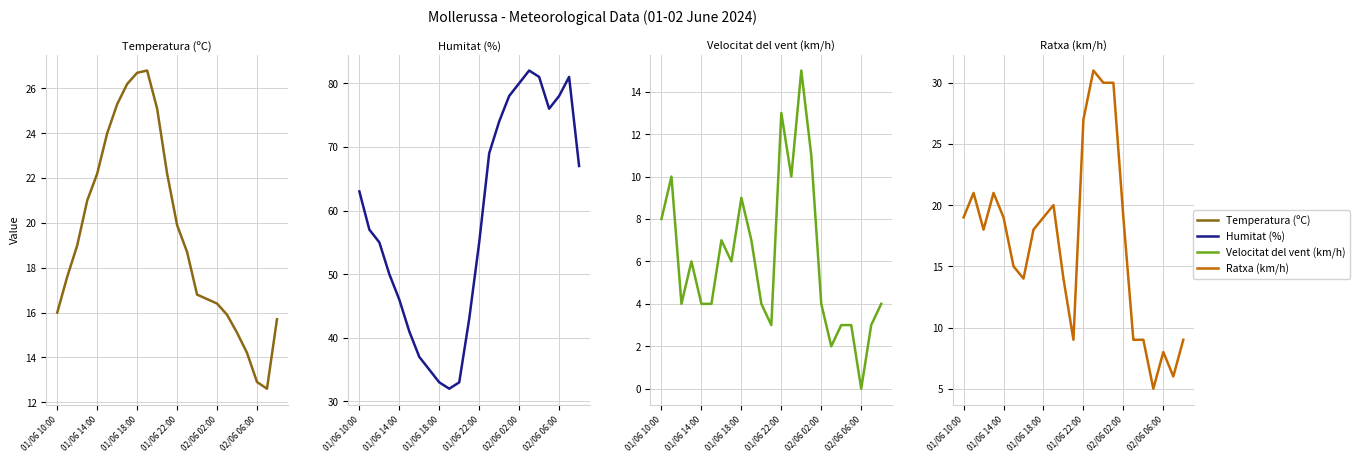

How many lines are shown in the chart?

4